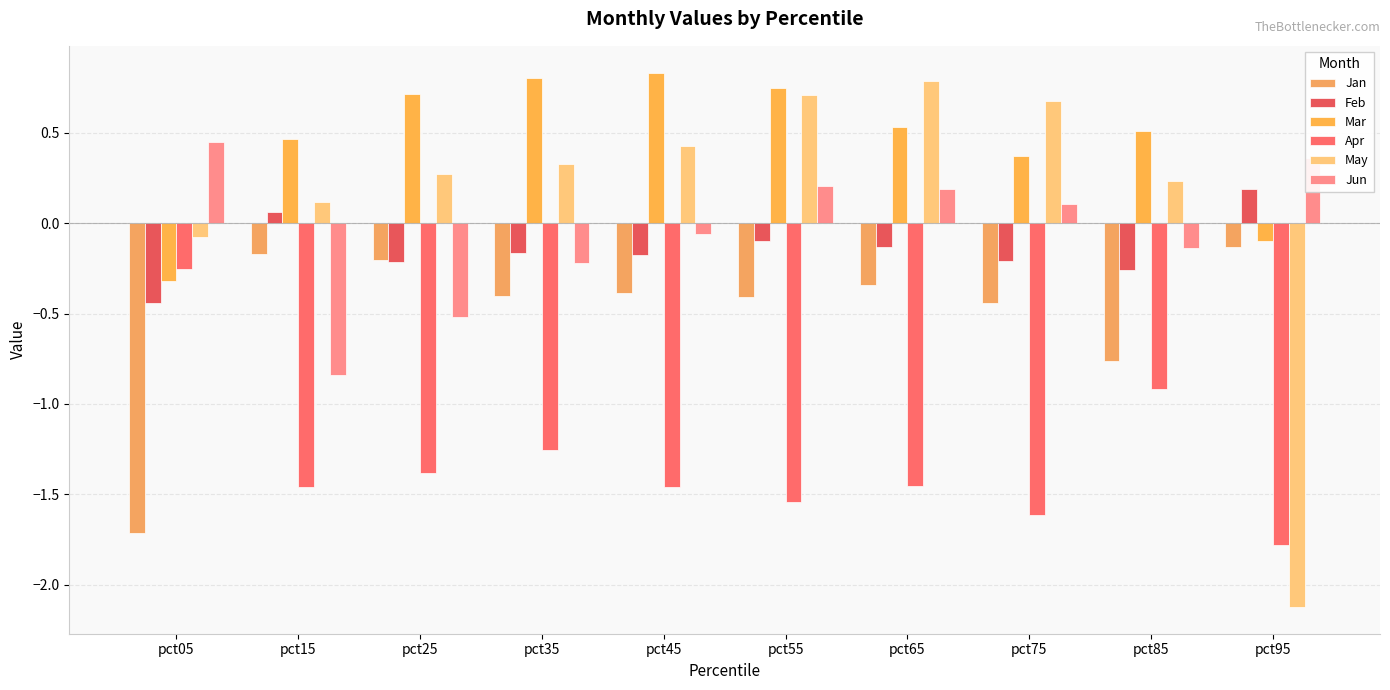

The Apr series shows -0.8 at pct55. True or false?

False